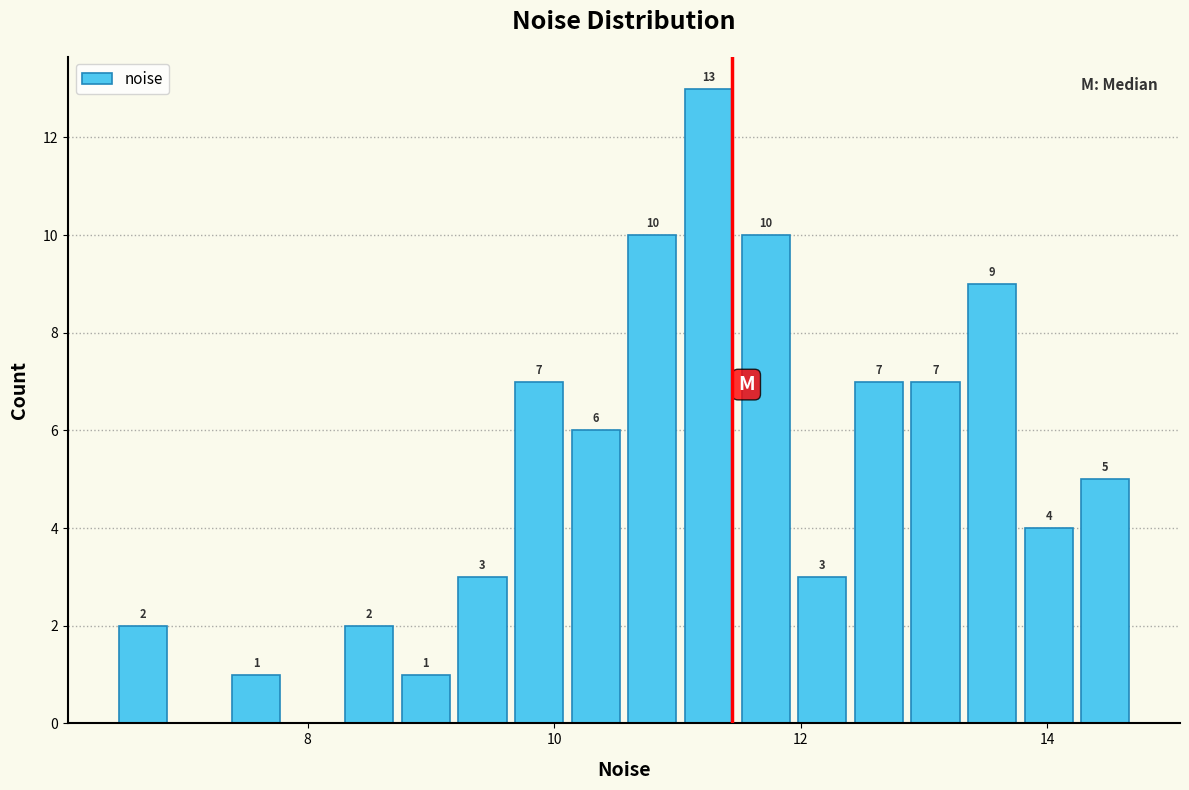

Read against the x-axis, roughly where is the centre of the tallest bar?

11.2